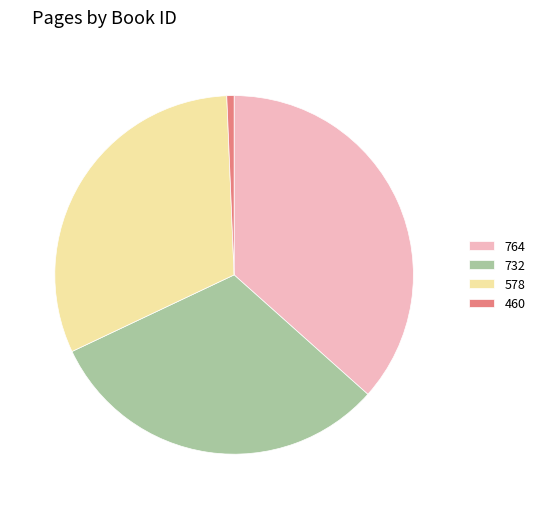

Approximately how many times larger is the value at 732 compared to 578?

1.0